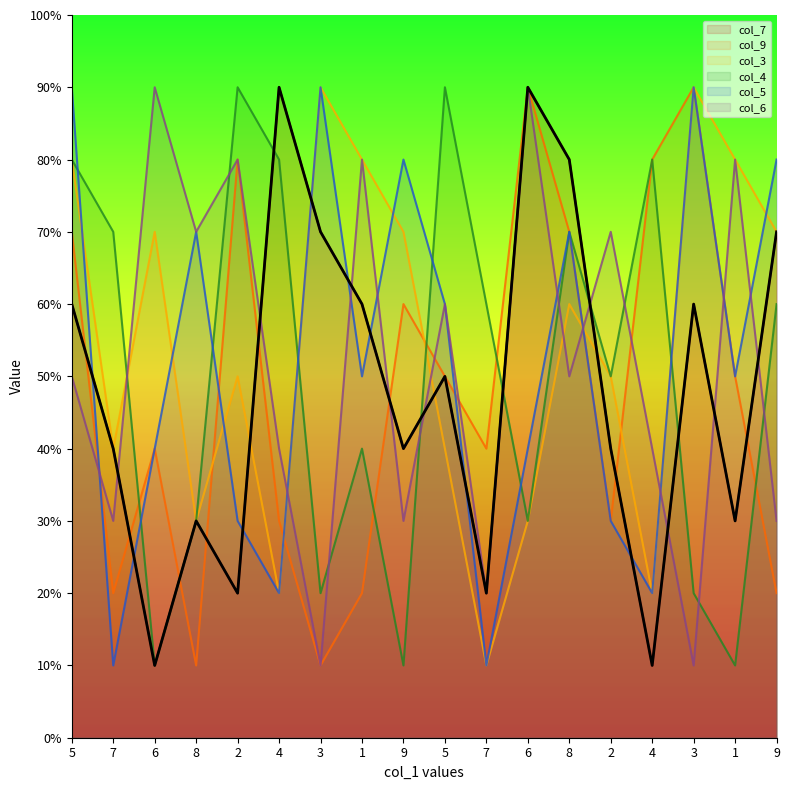

How many data points in col_7 are above 5?

8